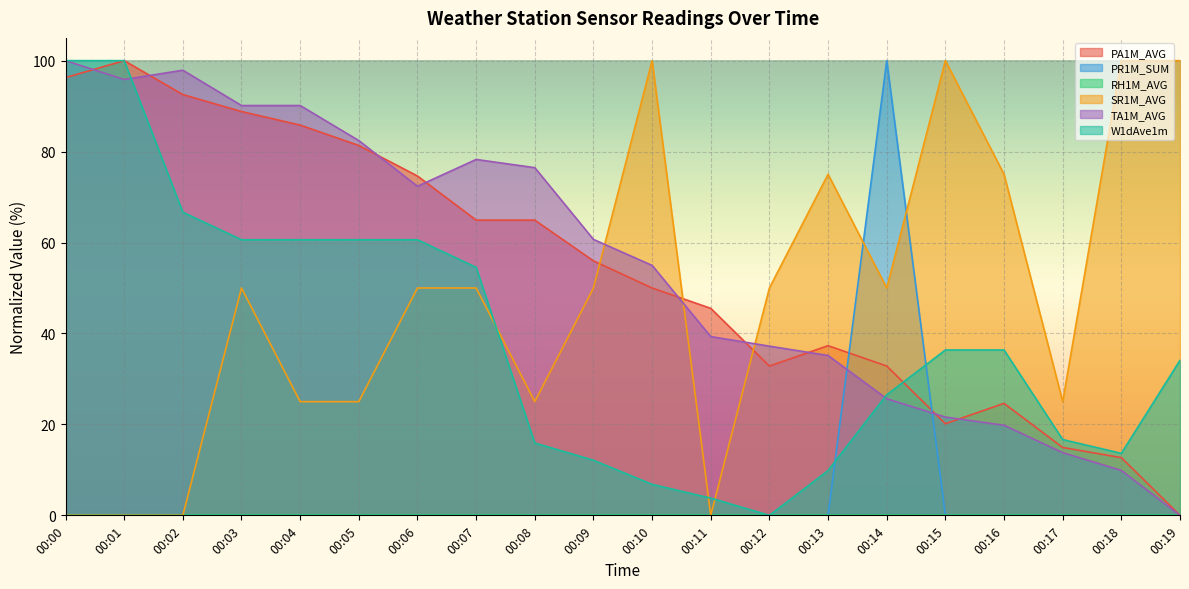

What is the value of the SR1M_AVG point at the 20th from the left?

100.0